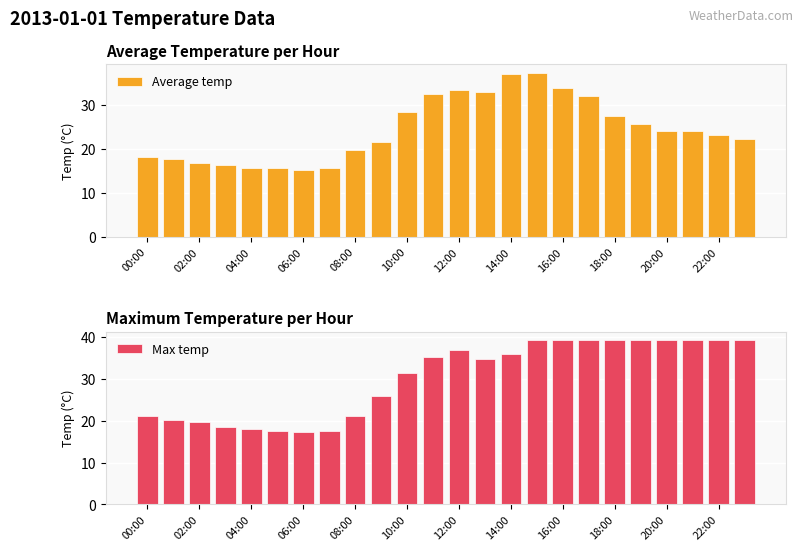

What is the difference between the maximum and minimum values in the Average temp series?

22.0